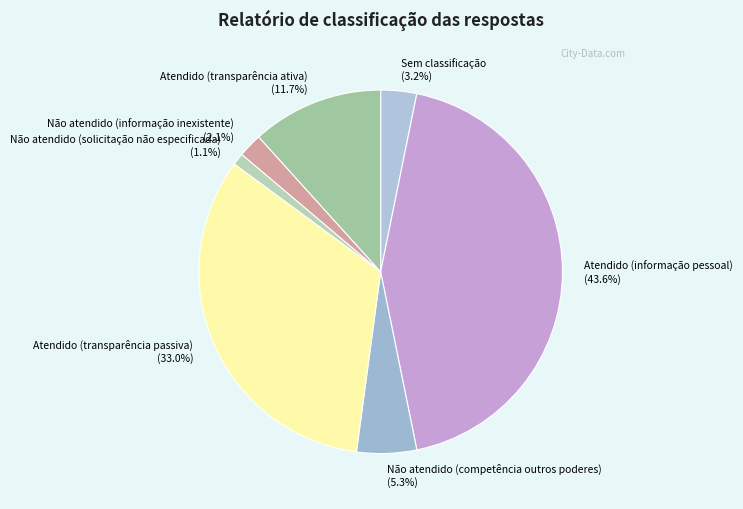

Does Atendido (transparência ativa) account for over 50% of the chart?

No